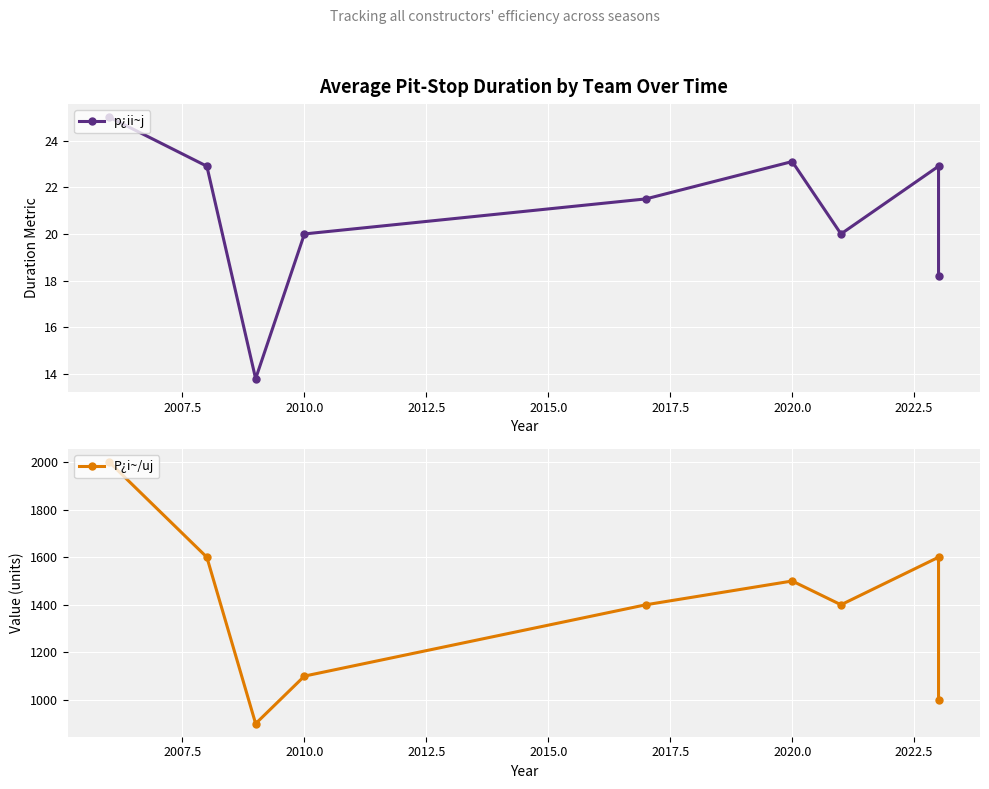

How many data points in P¿i~/uj are above 1400?

4